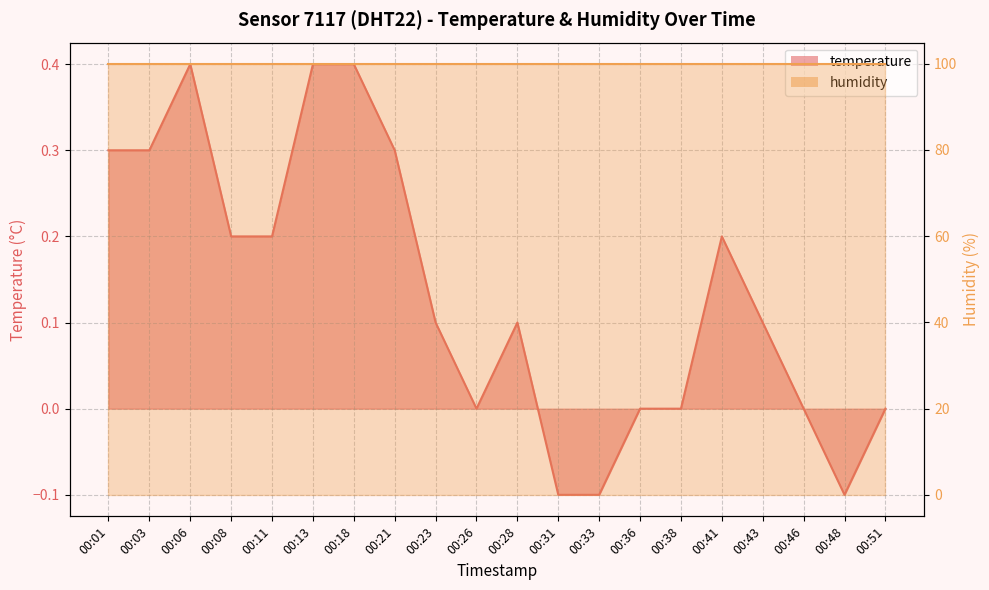

Where is the data nearest to the value 0?

00:26